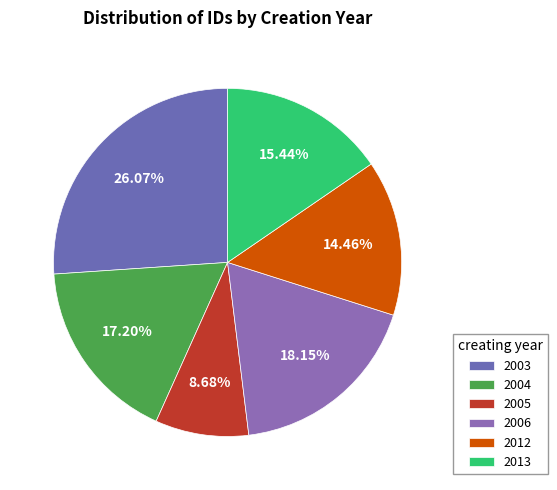

What is the smallest slice in the pie chart?

2005